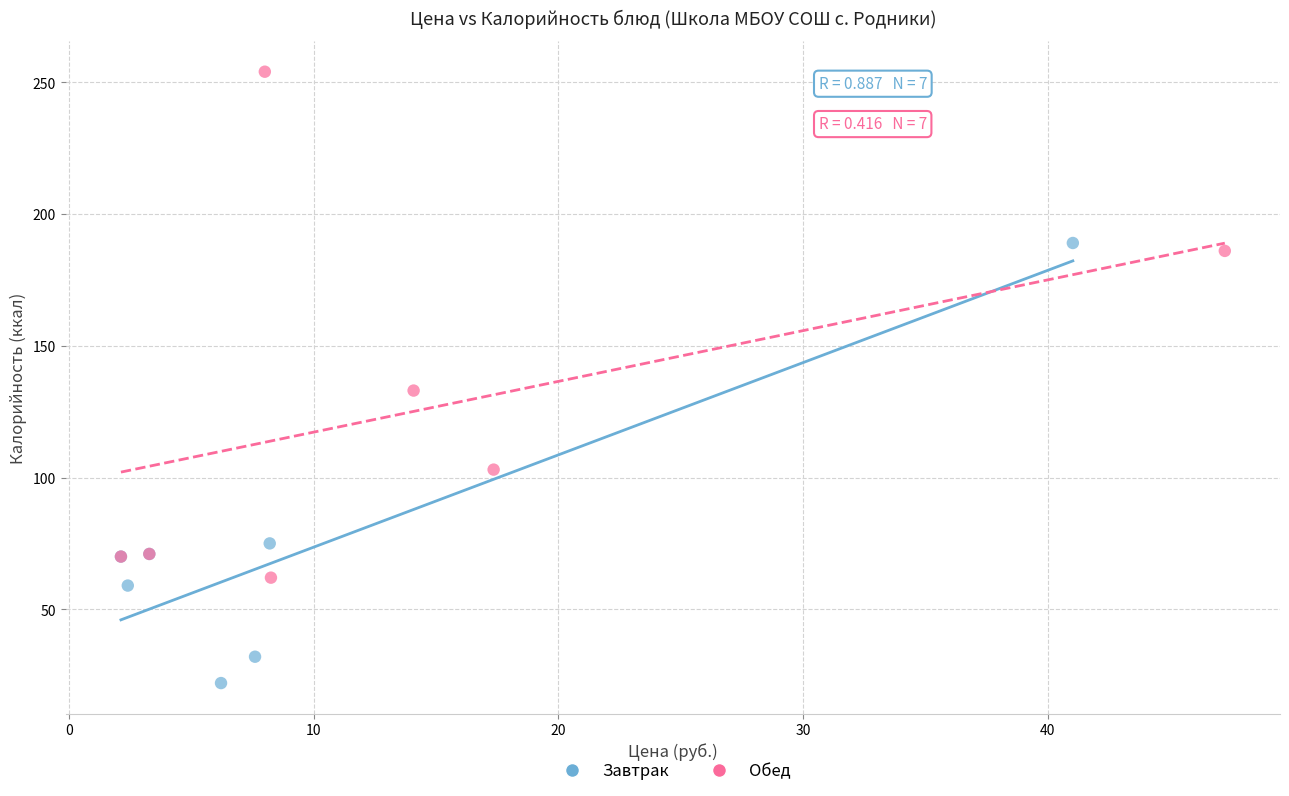

Which series contains the lowest Y value?

Завтрак